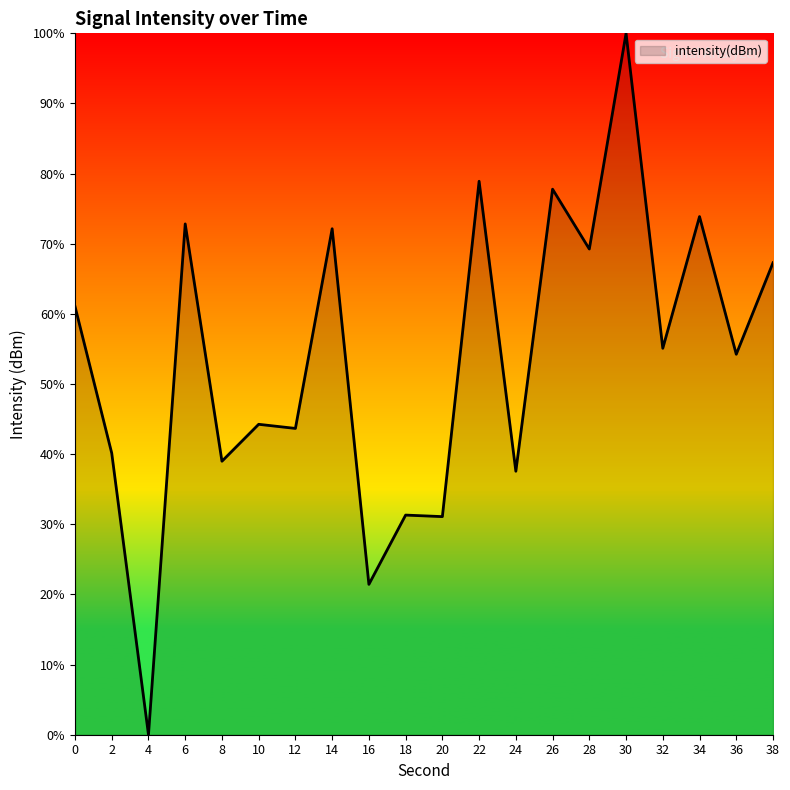

What is the change in value from 4 to 34?

+73.9